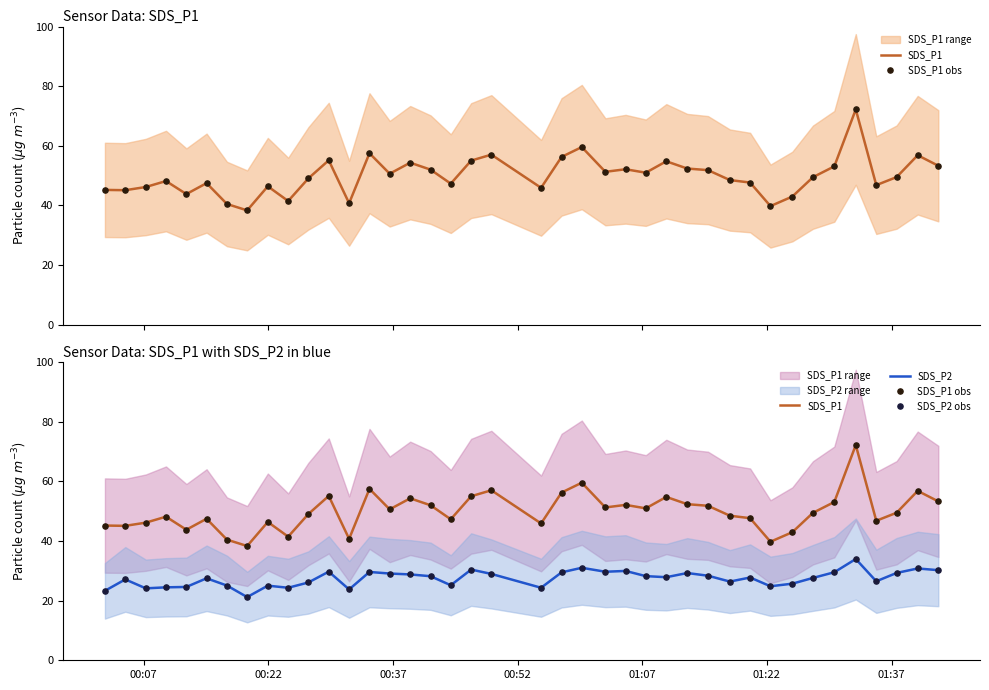

Which series has the largest total across all categories?

SDS_P1